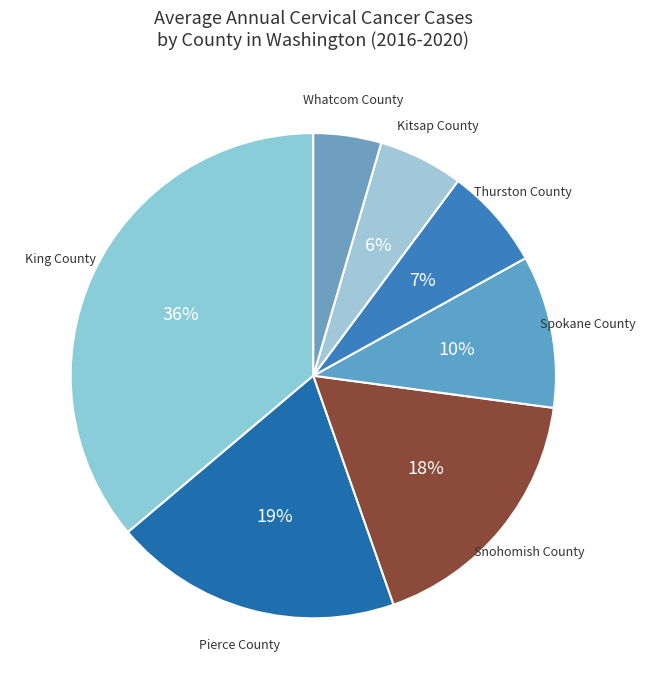

To the nearest percent, what is the difference between the largest and smallest slice percentages?

32%